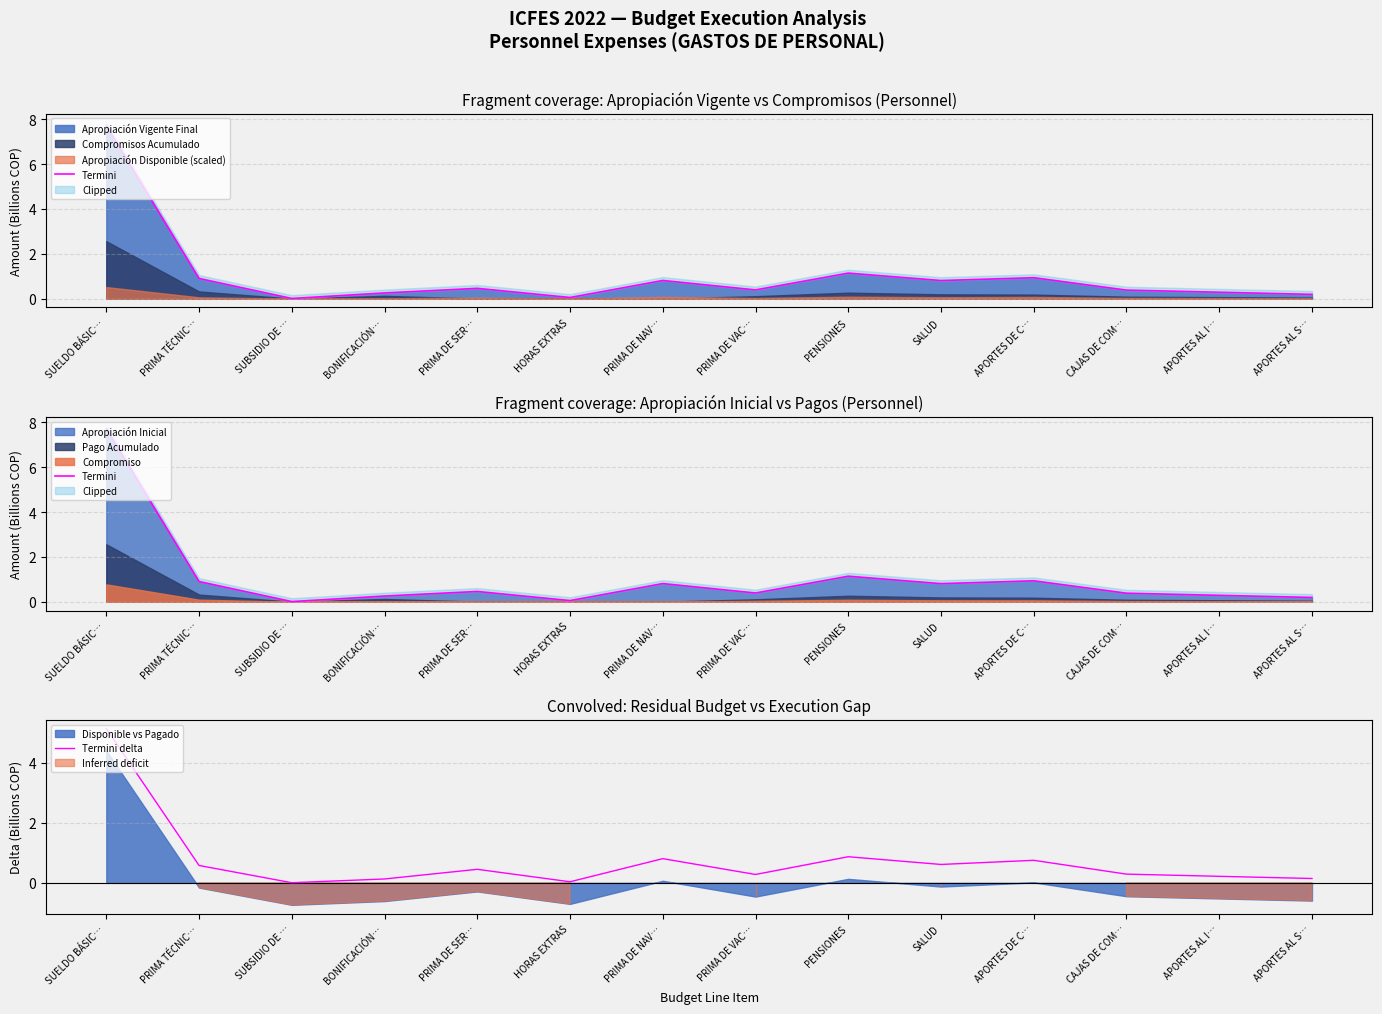

At which category is the sum across all series the highest?

SUELDO BÁSIC…